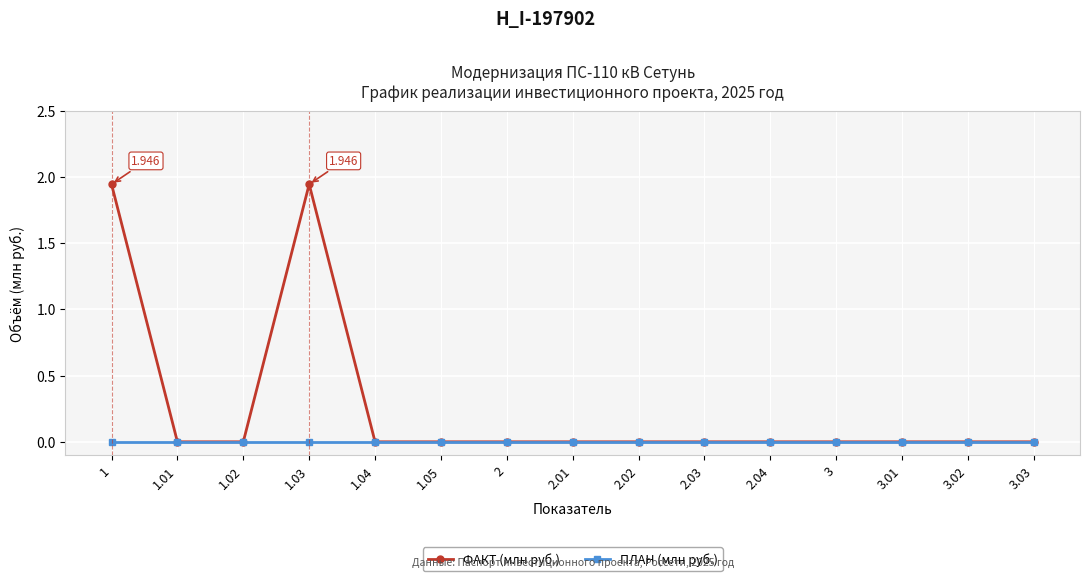

List the series in order of their overall mean, lowest first.

ПЛАН (млн руб.), ФАКТ (млн руб.)